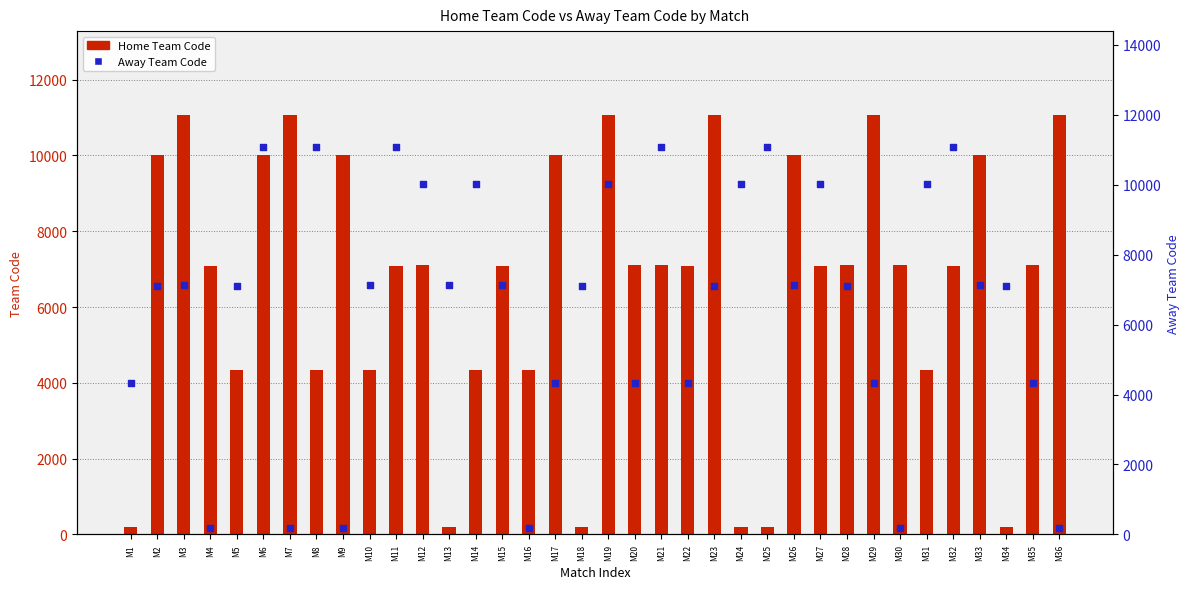

What is the total value across all series at M11?

18160